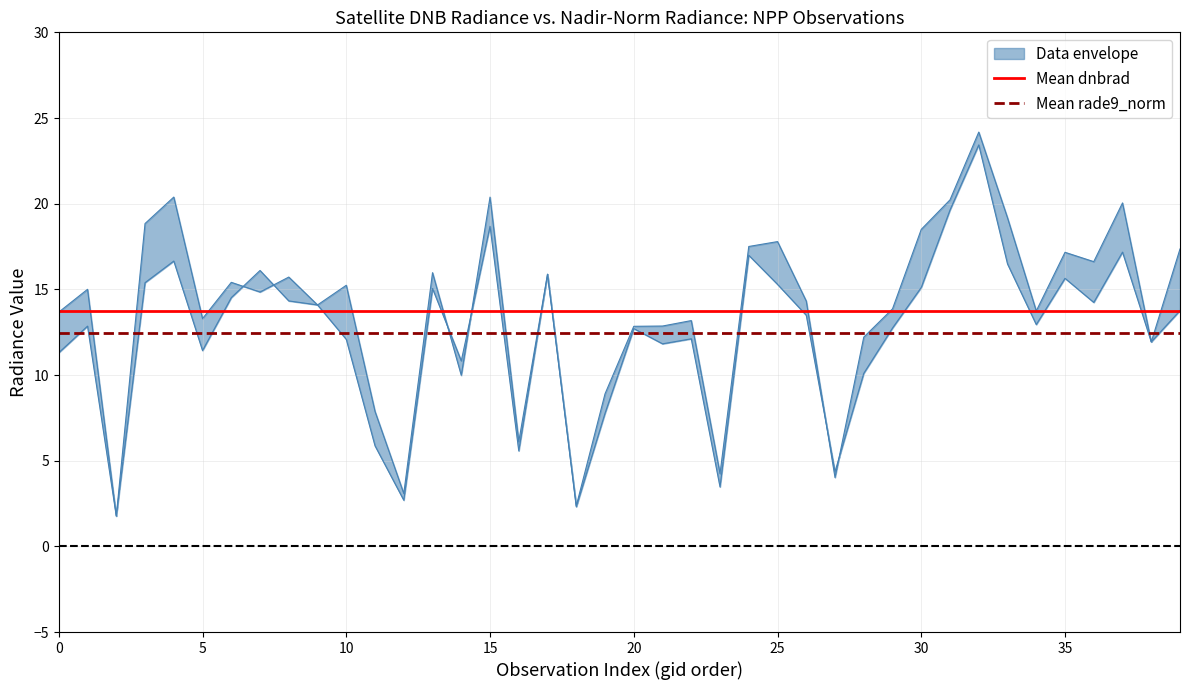

True or false: Mean dnbrad has a value of 9.0 at 5.

False